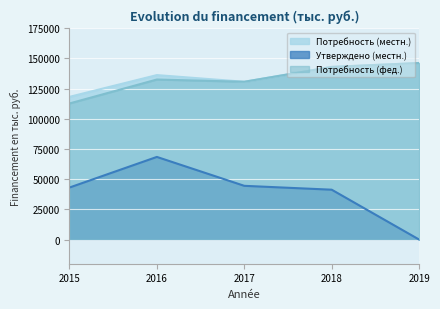

Which series changed the most between 2016 and 2017?

Утверждено (местн.)